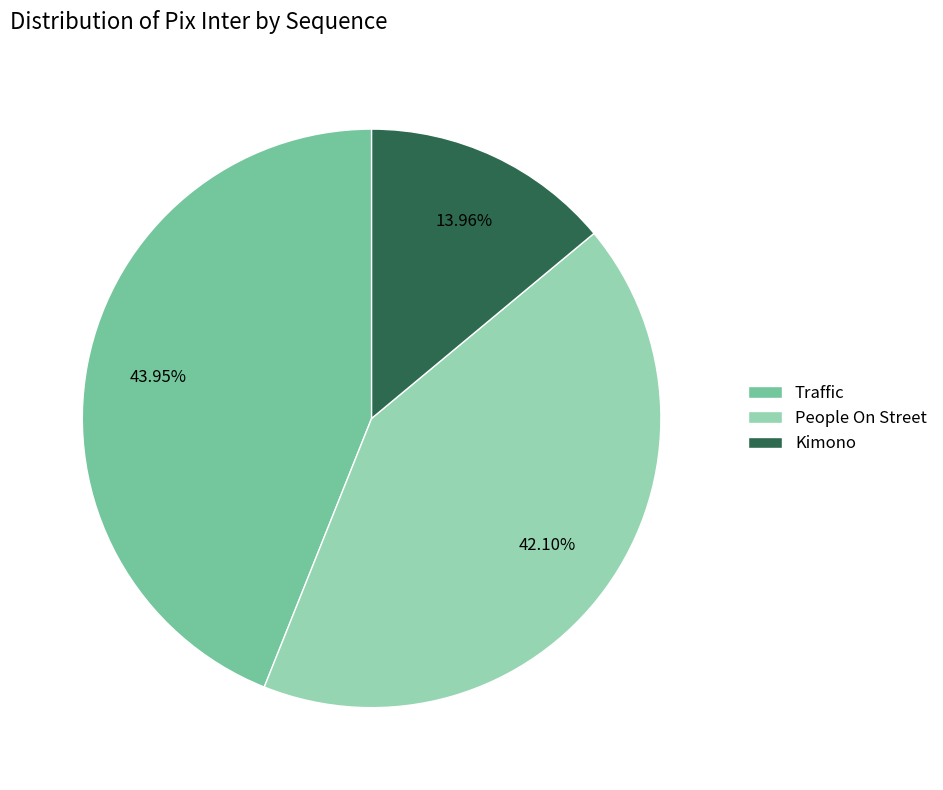

To the nearest percent, what is the average slice percentage?

33%